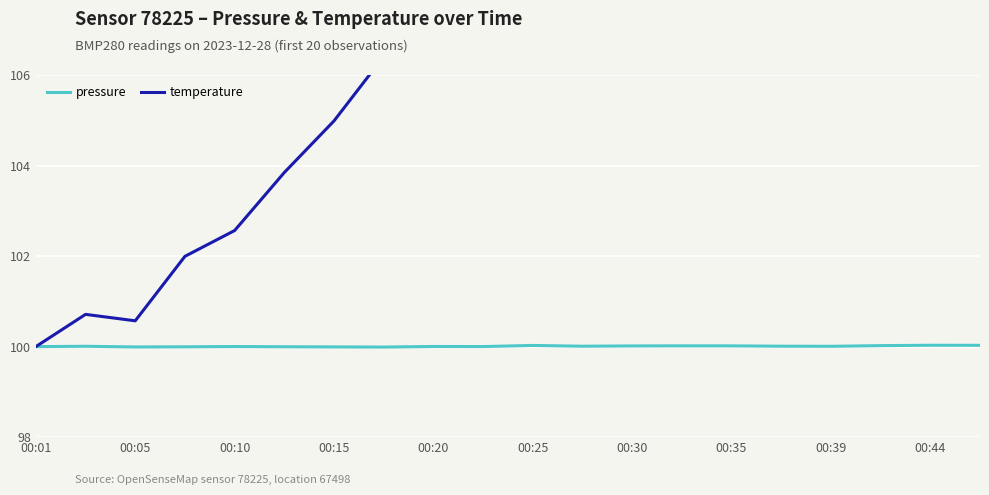

How many lines are shown in the chart?

2